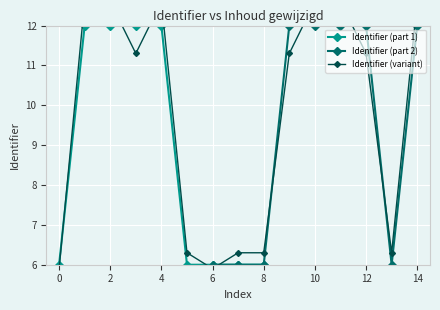

What is the lowest value of the Identifier (part 1) series?

6.0